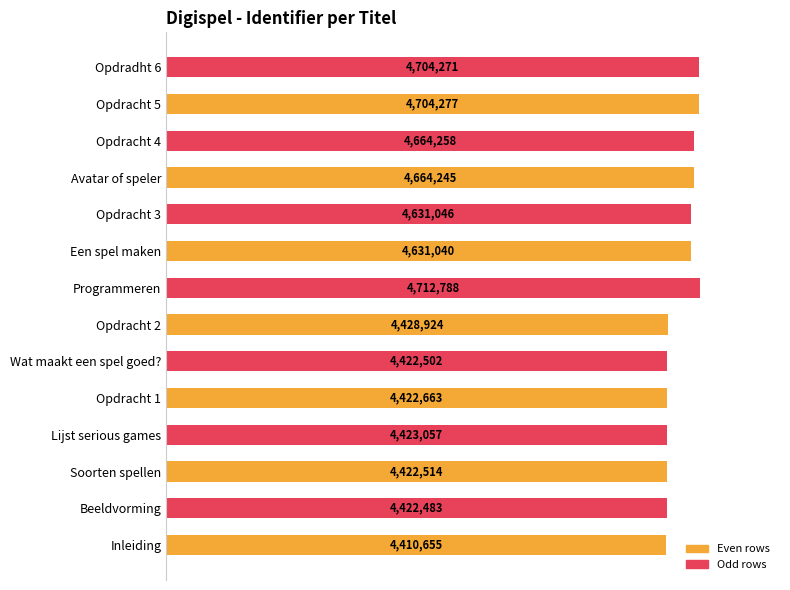

Are the bars horizontal?

Yes